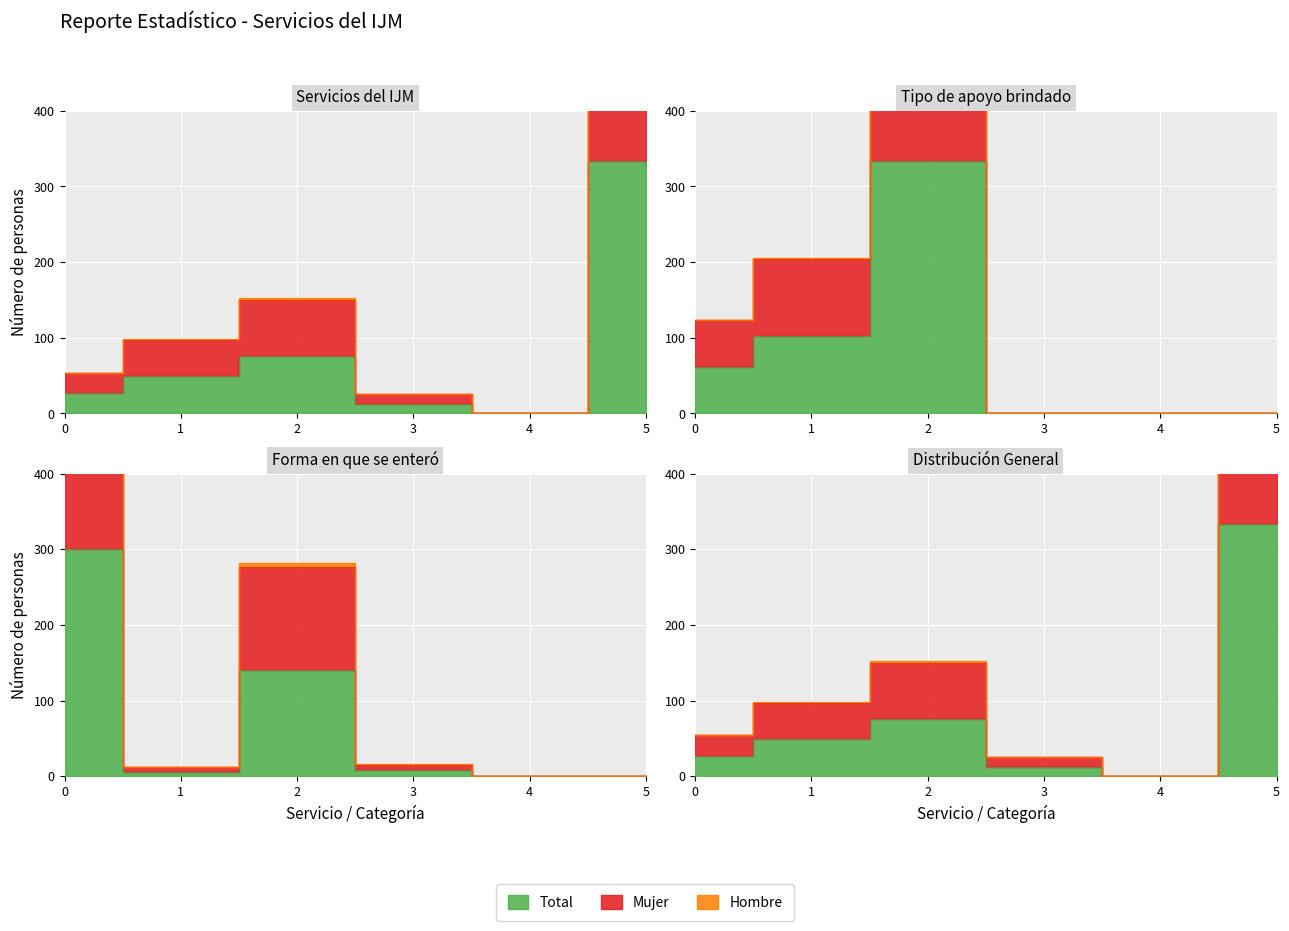

What is the difference between the maximum and minimum values in the Mujer series?

648